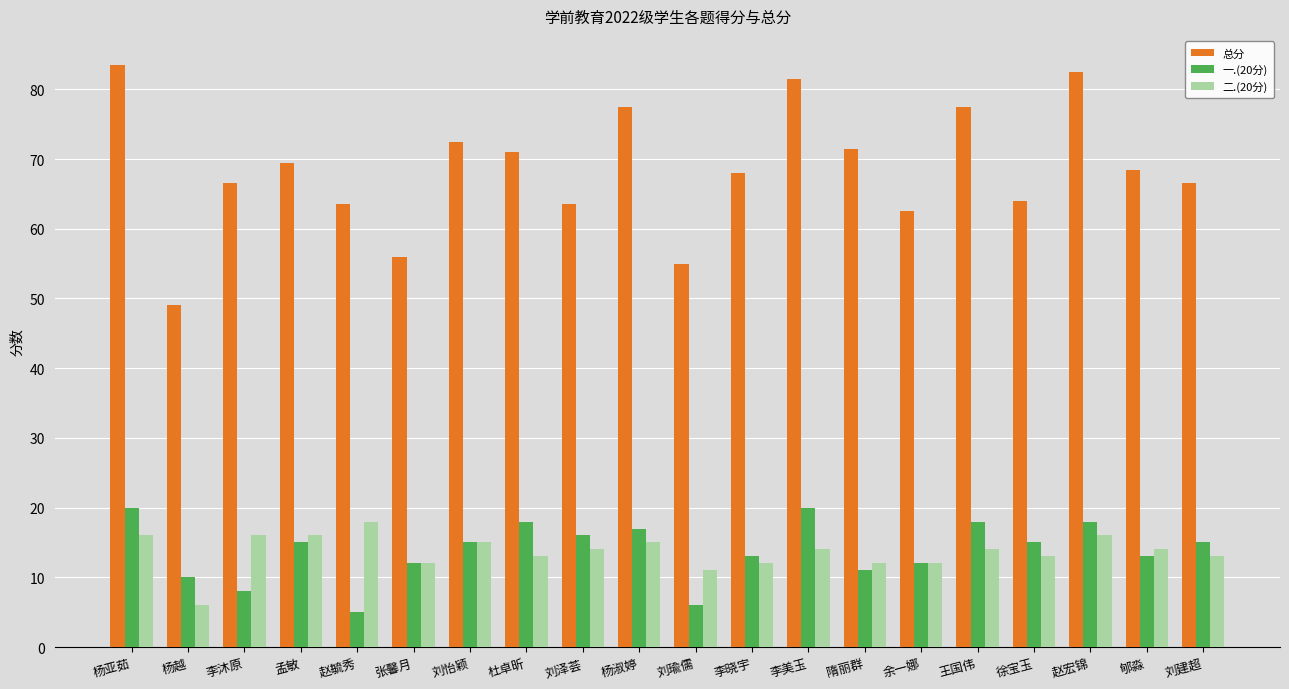

What is the total value across all series at 徐宝玉?

92.0